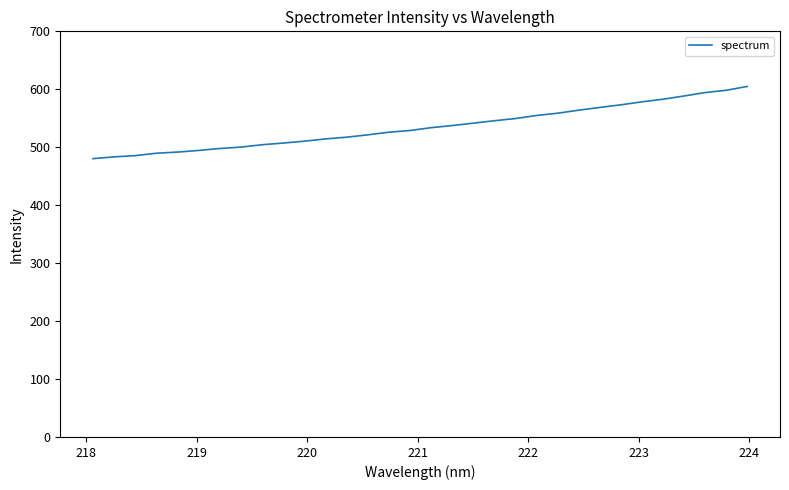

What is the minimum value shown in the chart?

480.3